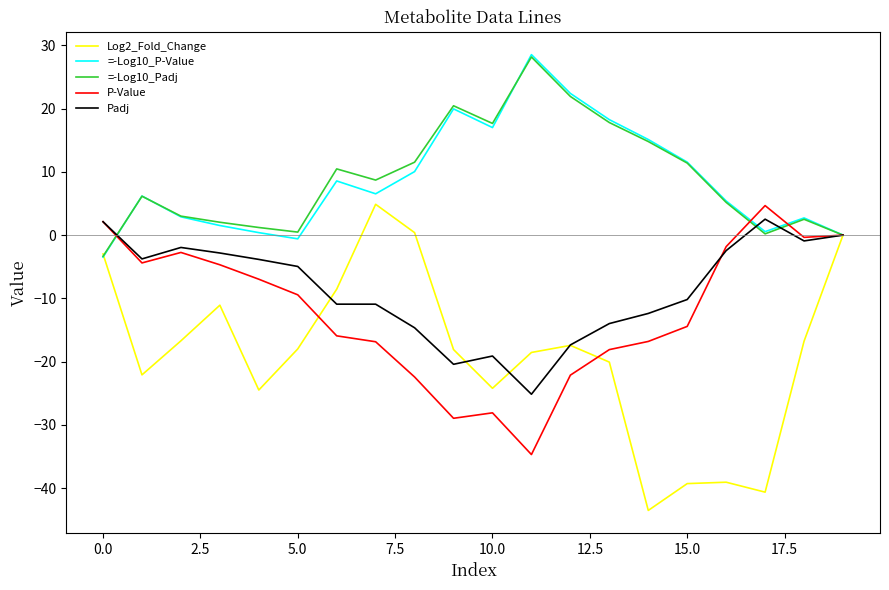

True or false: Log2_Fold_Change and Padj intersect in this chart.

True